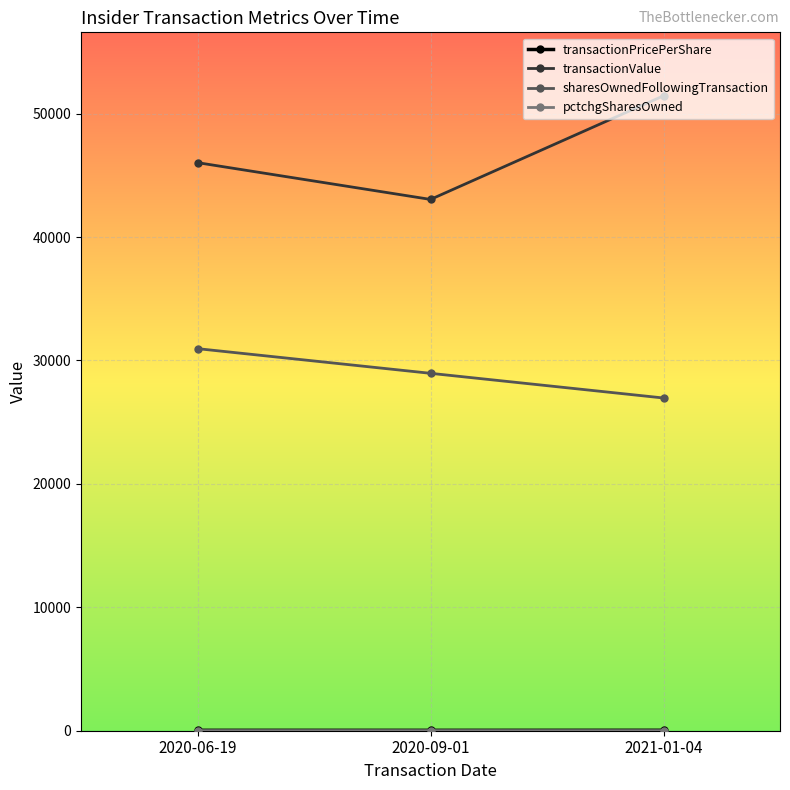

What is the average value of the transactionValue series?

46844.0